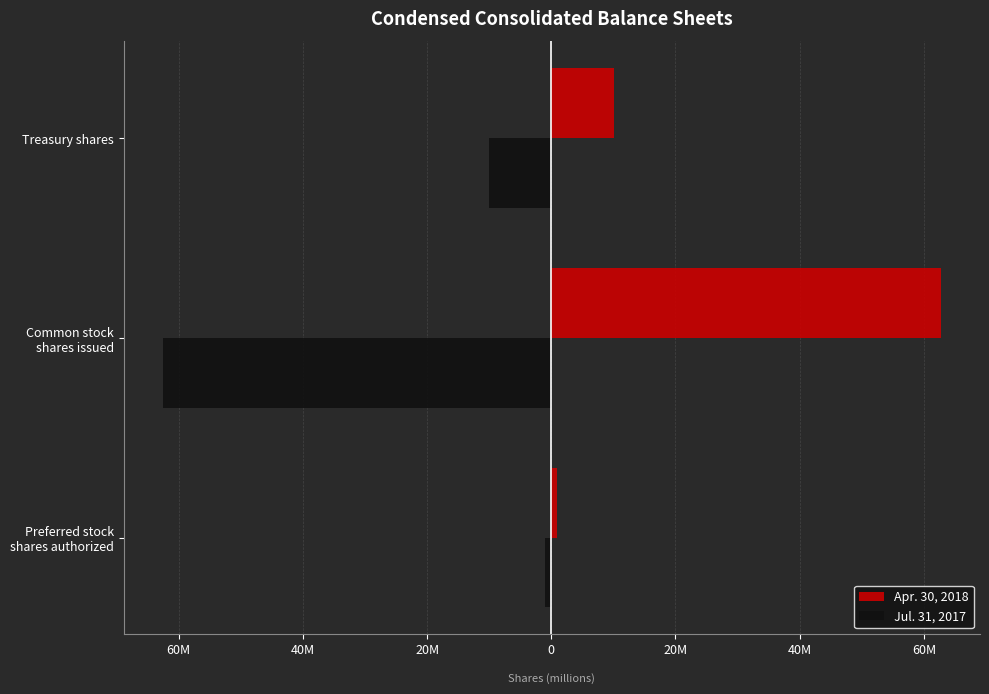

Reading right to left, extract all data points from this chart.

Apr. 30, 2018: 10070459	62765824	1000000
Jul. 31, 2017: -10011069	-62597110	-1000000